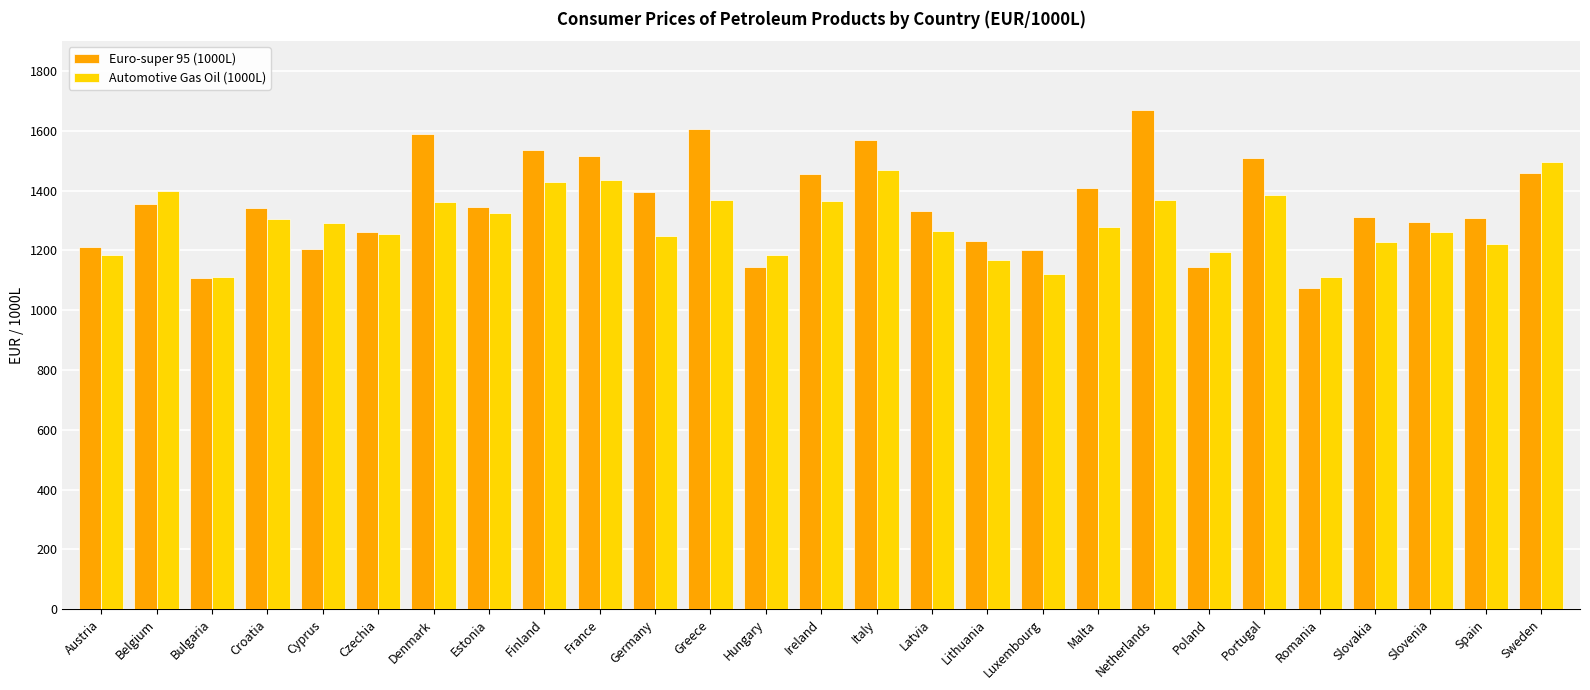

List the series in order of their overall mean, highest first.

Euro-super 95 (1000L), Automotive Gas Oil (1000L)